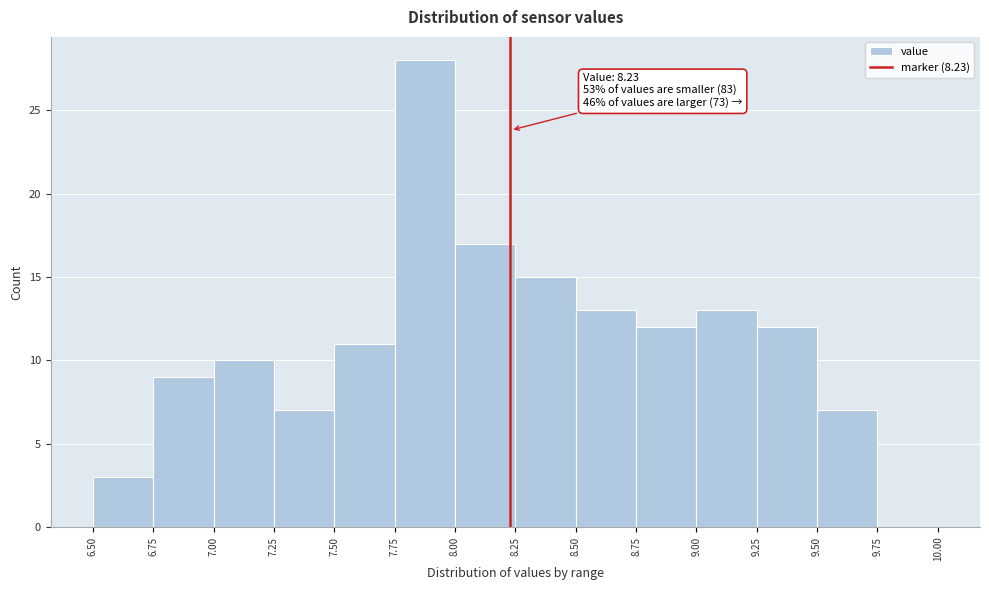

Over which range of the x-axis is the bar tallest?

7.75 to 8.00